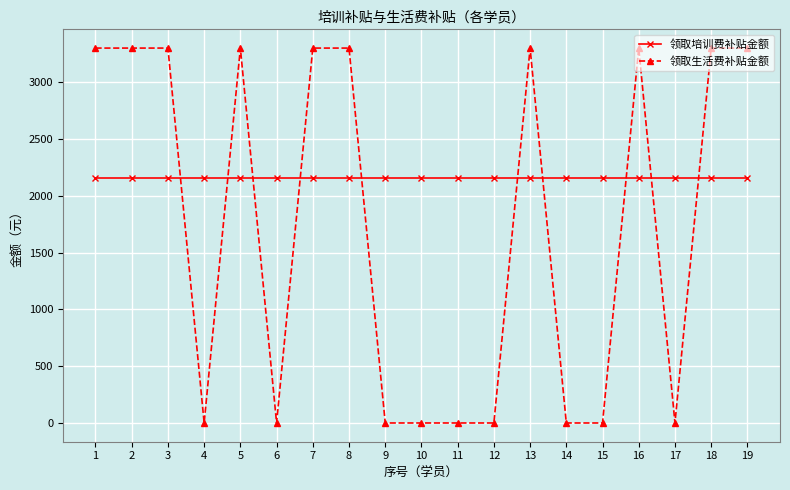

What are all the series names shown in the legend?

领取培训费补贴金额, 领取生活费补贴金额